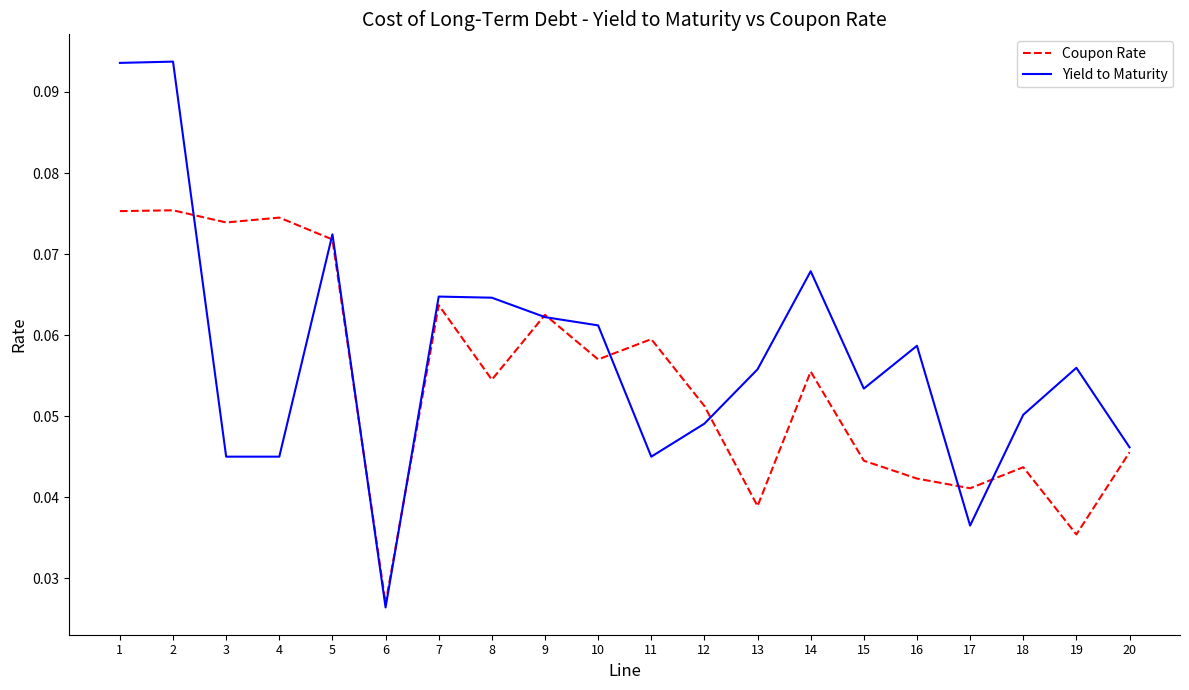

What are all the series names shown in the legend?

Coupon Rate, Yield to Maturity